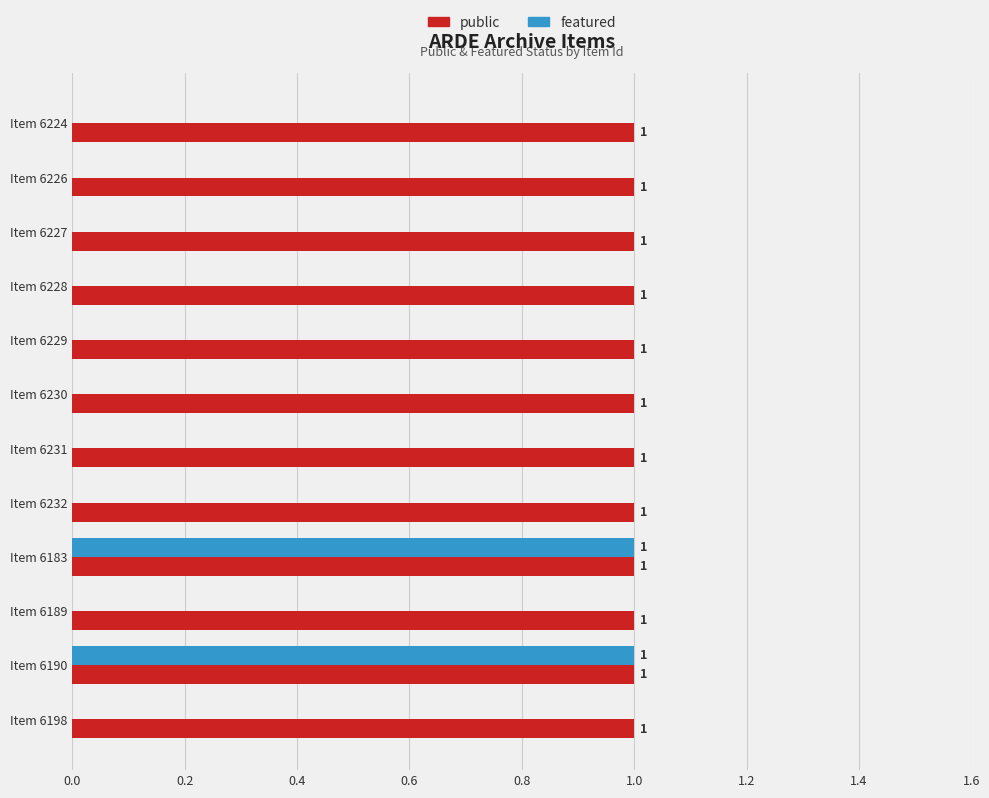

How many featured values are between 0 and 1?

12